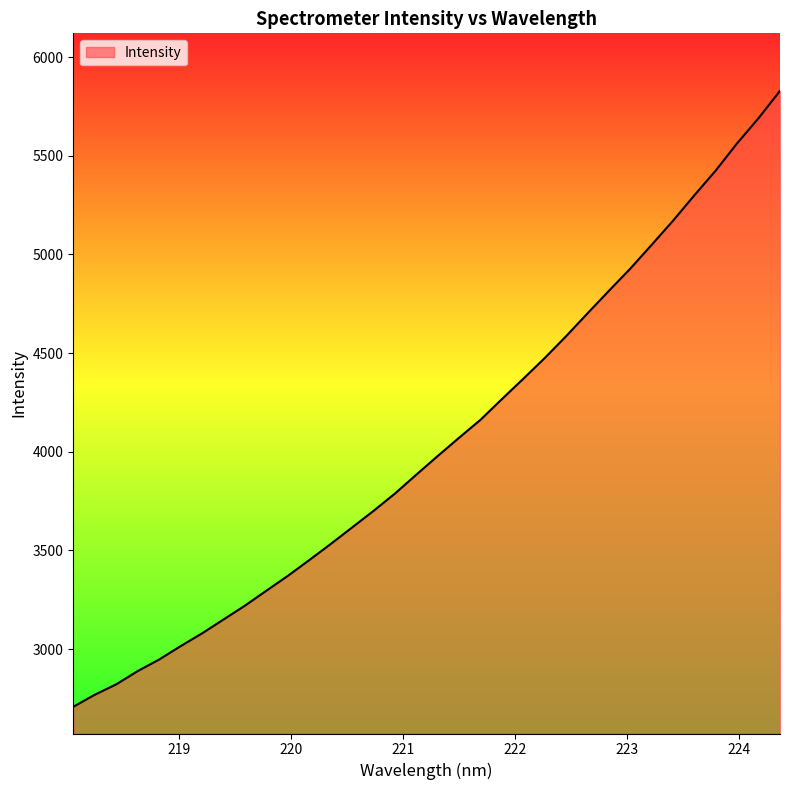

What is the minimum value shown in the chart?

2708.3